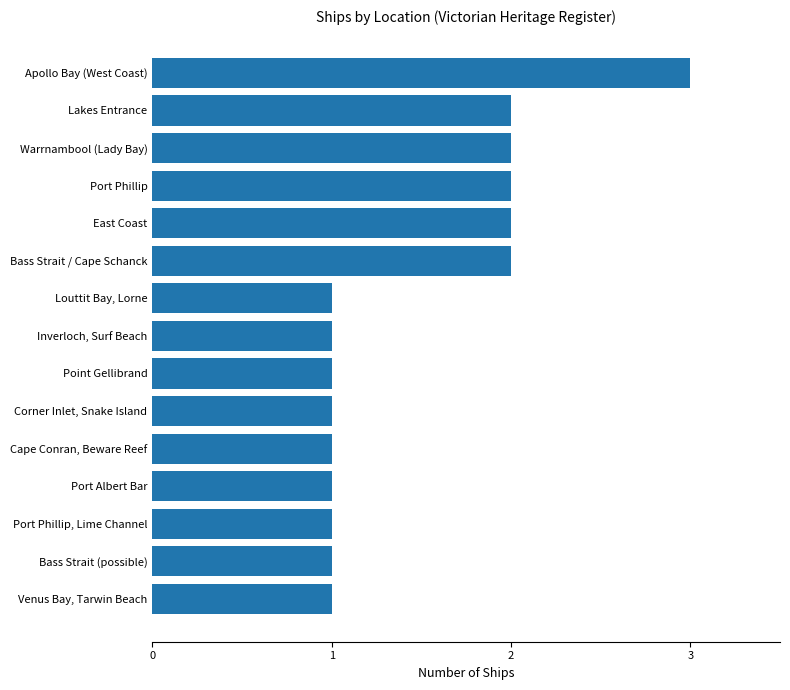

What is the minimum value shown in the chart?

1